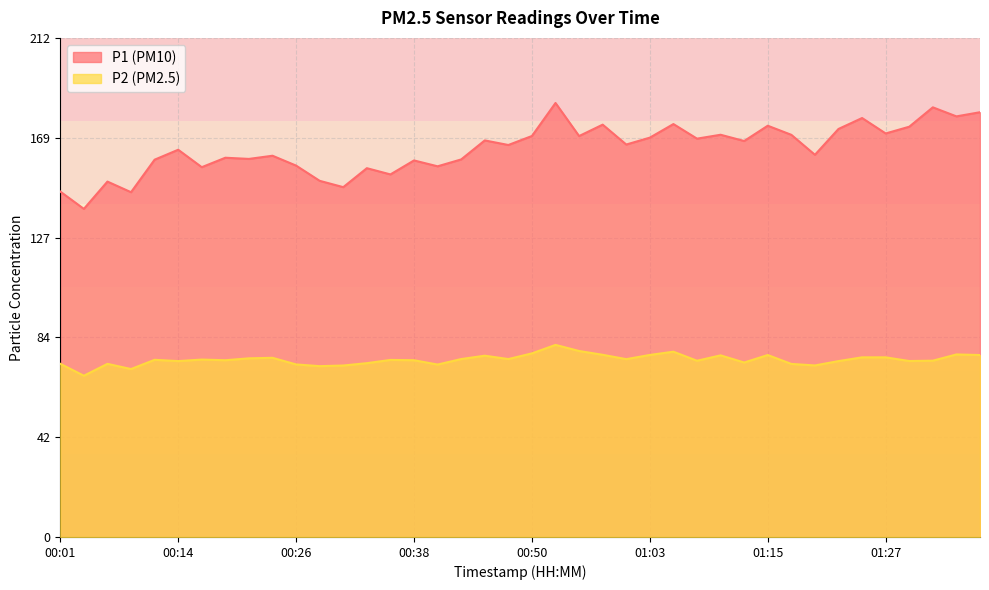

What are all the series names shown in the legend?

P1, P2